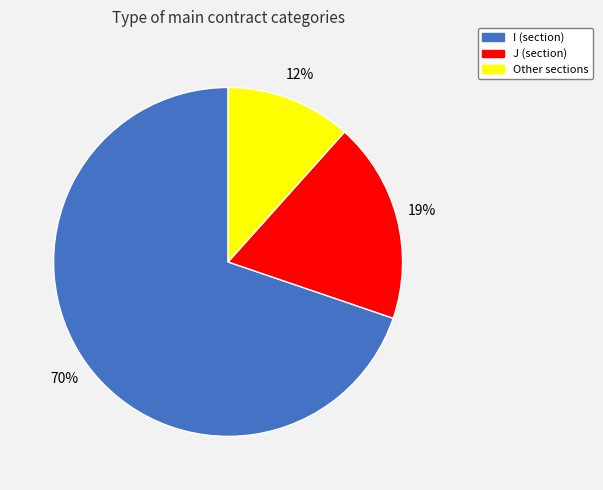

Which slice is the smallest?

Other